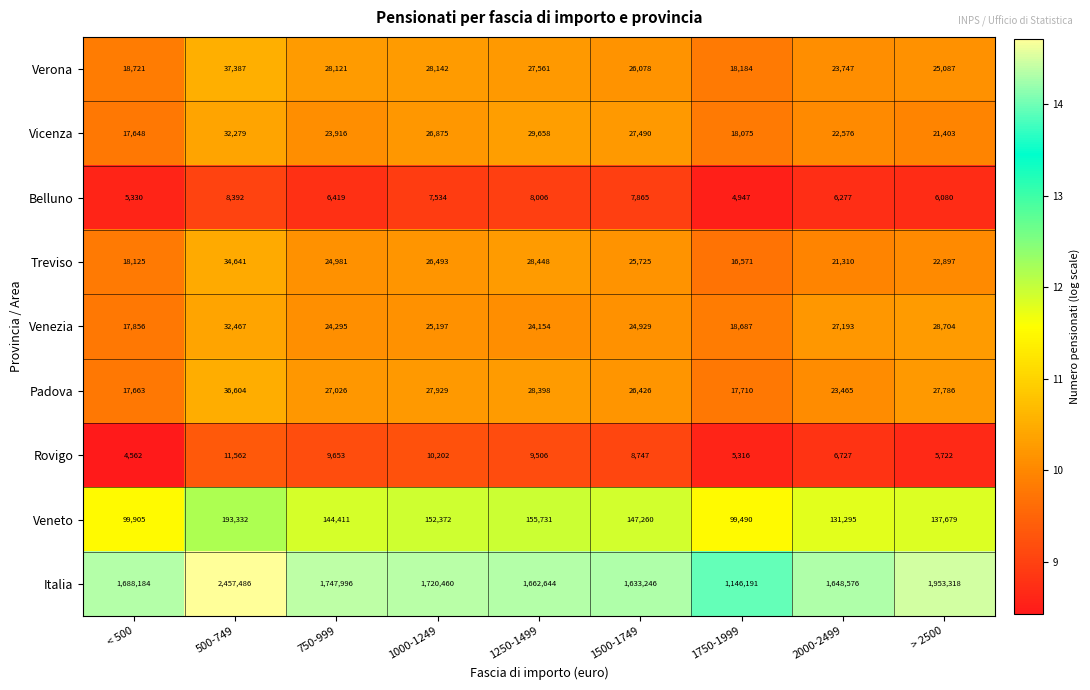

How many data points does each series have?

9